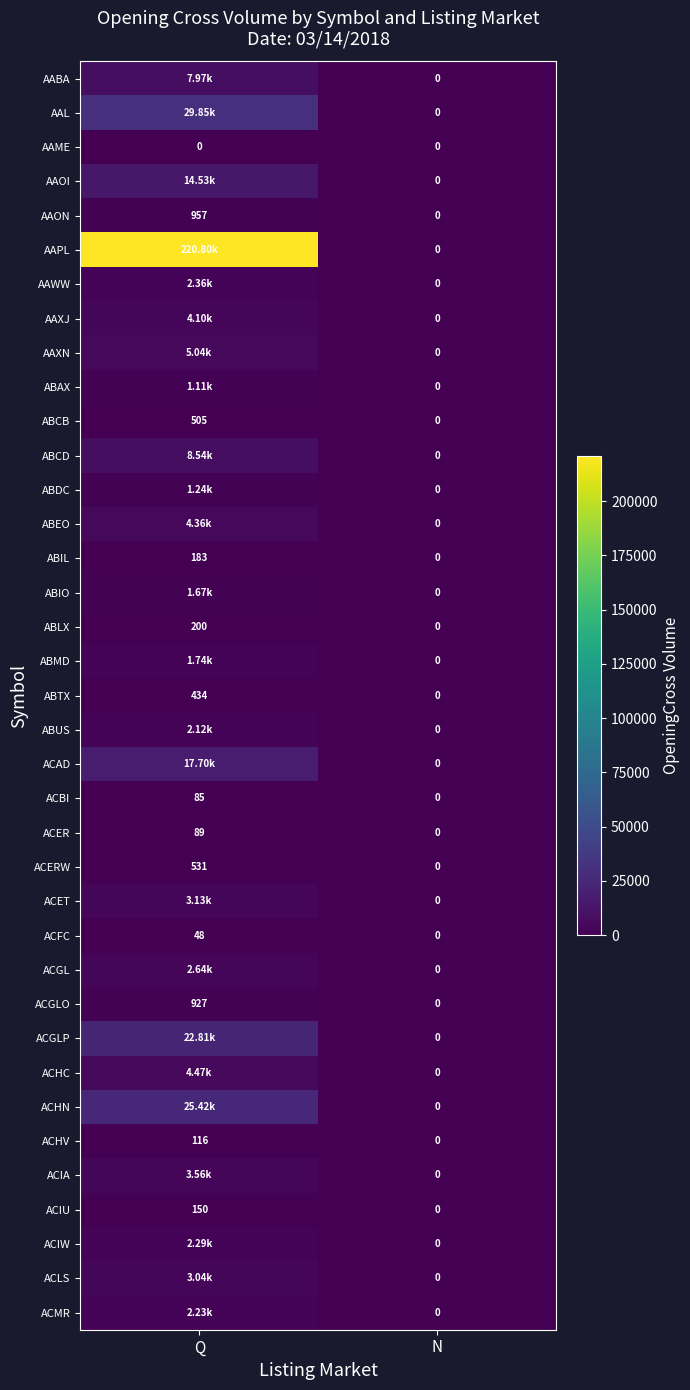

At which category is the sum across all series the highest?

Q